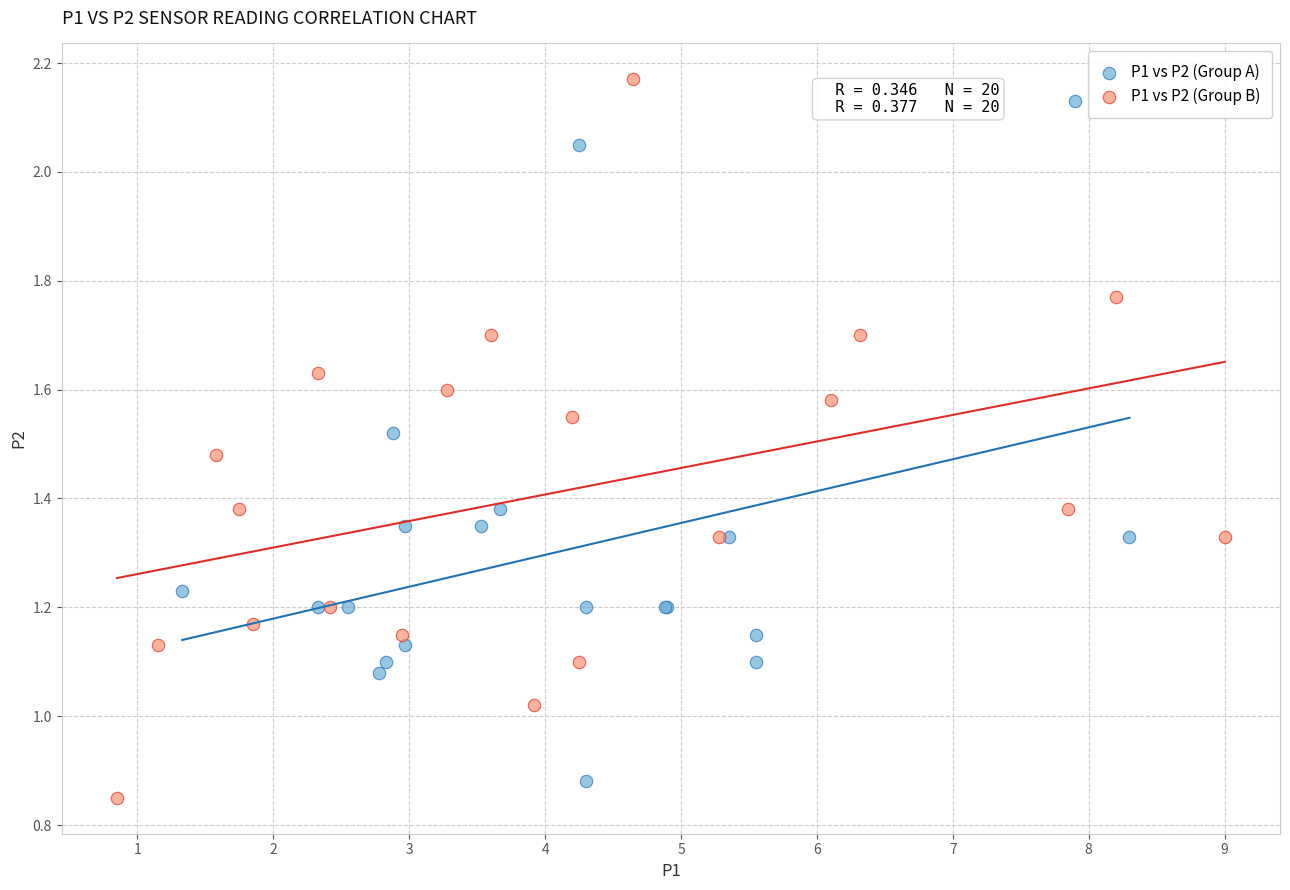

Which series reaches the maximum Y coordinate?

P1 vs P2 (Group B)